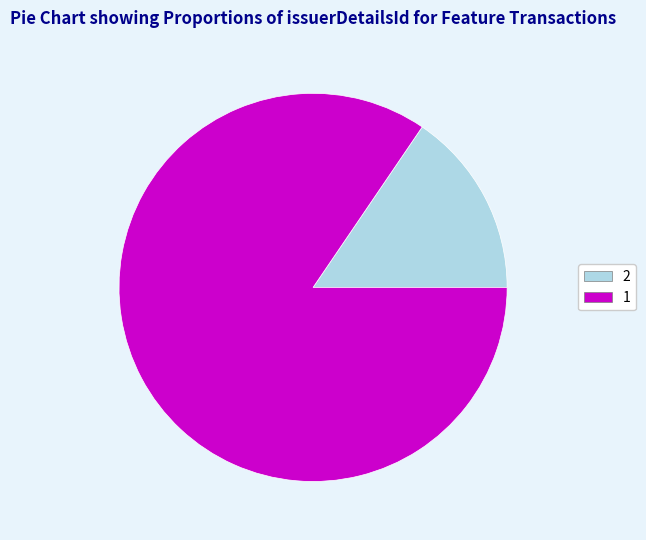

Between 1 and 2, which is larger?

1